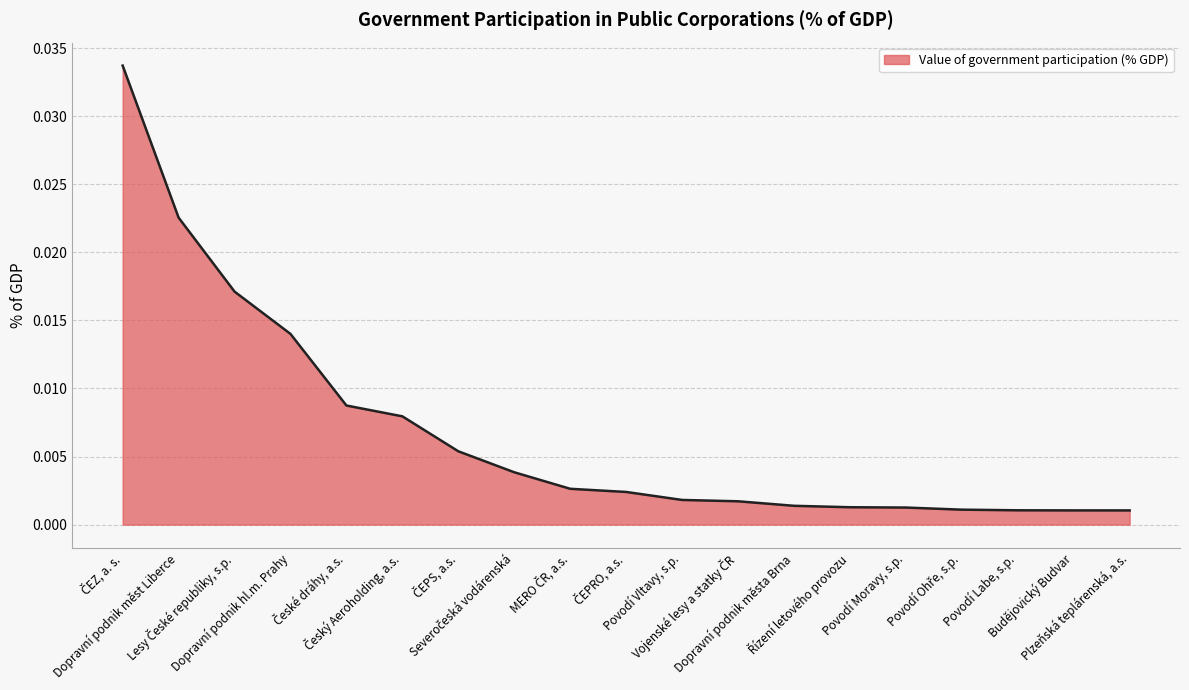

Which label corresponds to the largest value in the chart?

ČEZ, a. s.